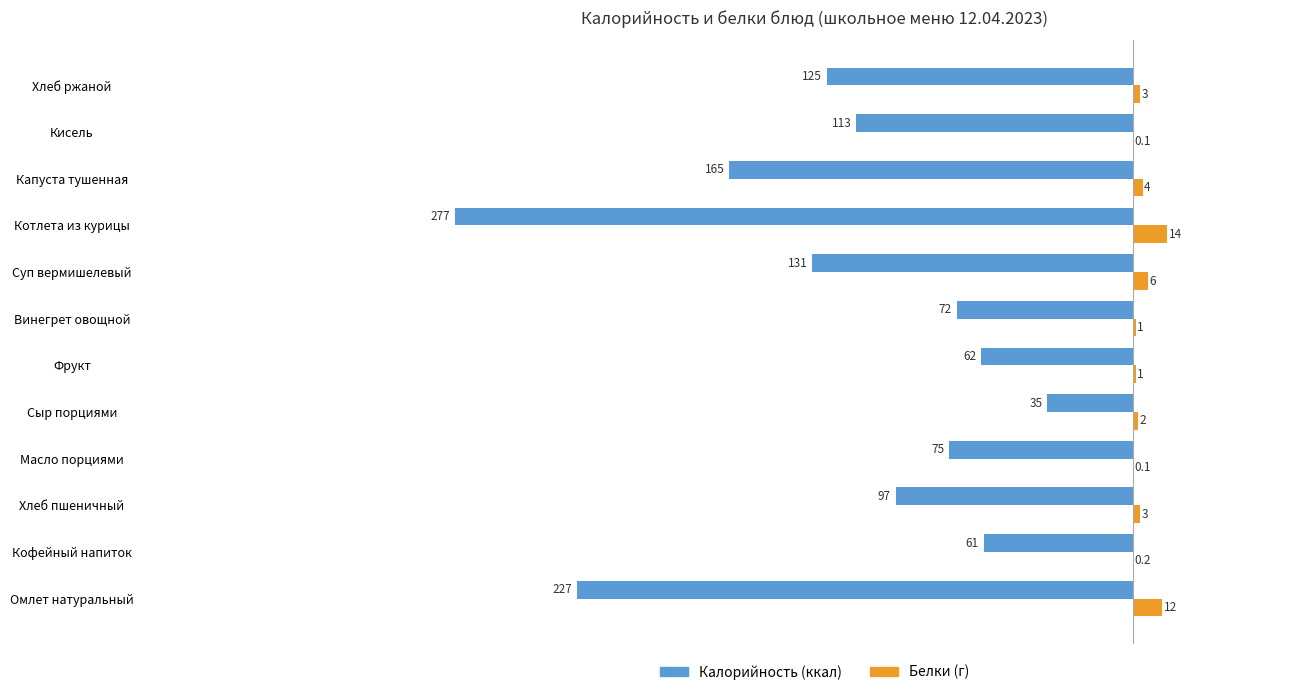

At which category is the sum across all series the highest?

Сыр порциями